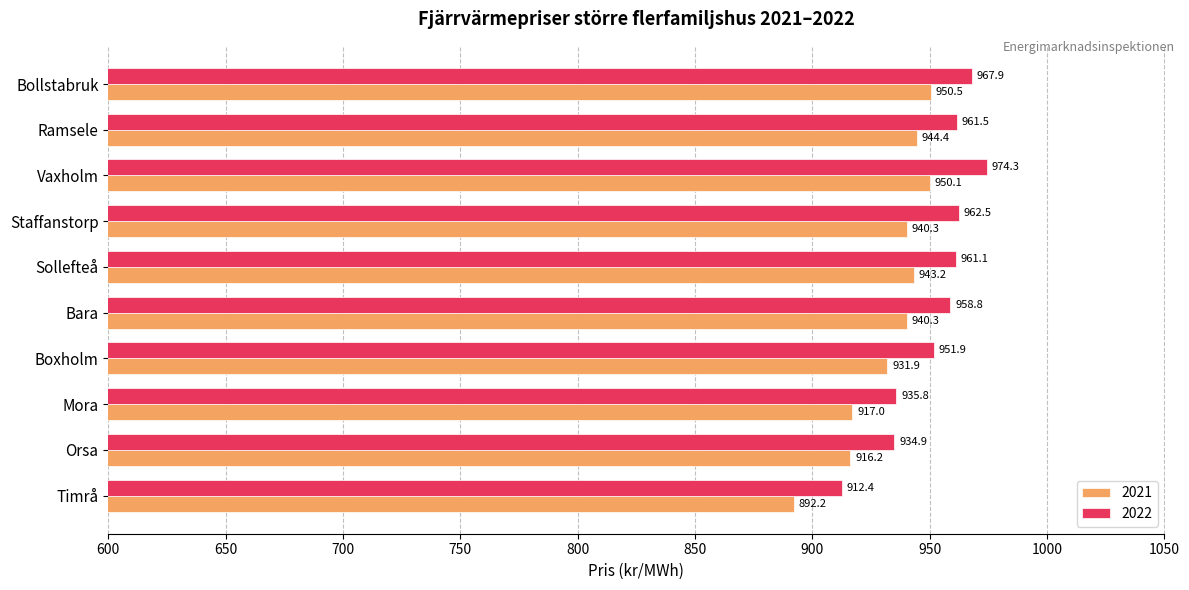

The value of 2022 at Orsa is 1491.0. True or false?

False